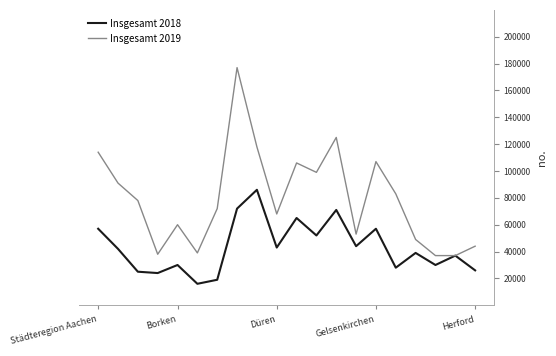

Does the chart display data point markers on the line(s)?

No